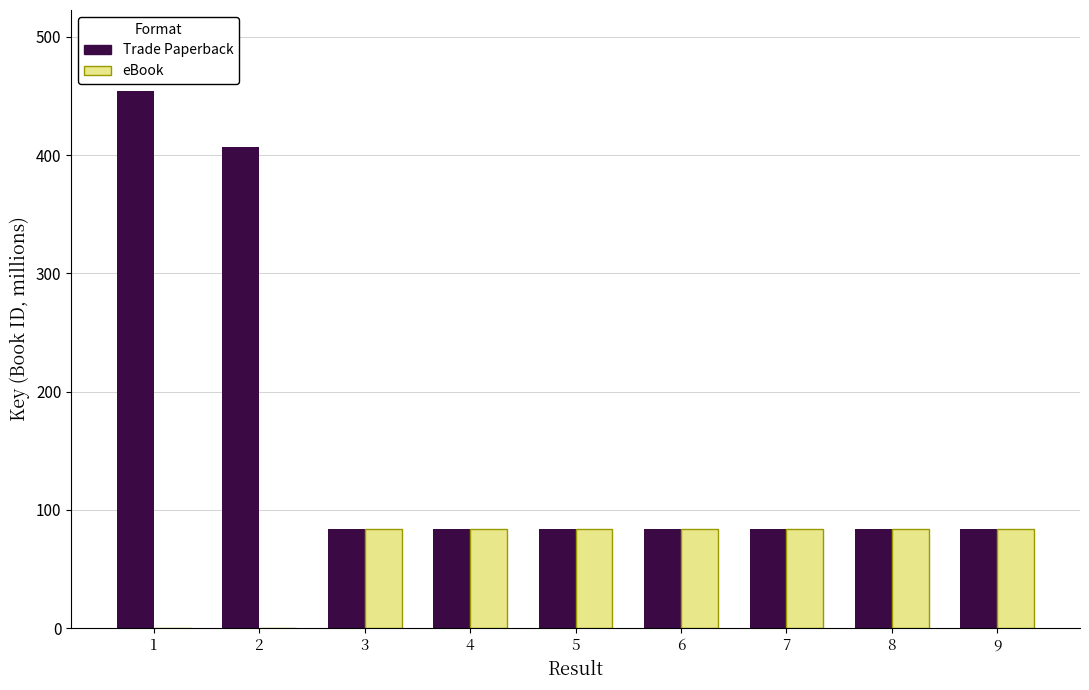

What is the total value across all series at 2?

406.7